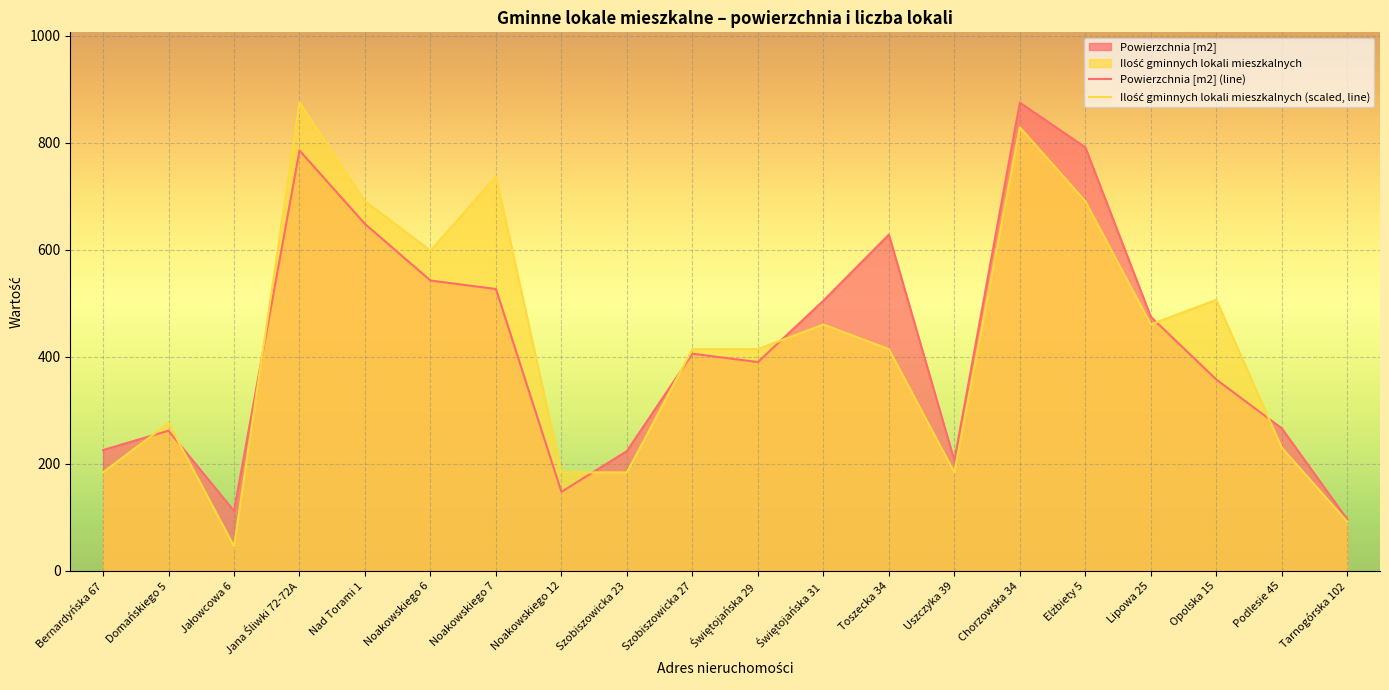

What is the lowest value of the Ilość gminnych lokali mieszkalnych series?

46.1